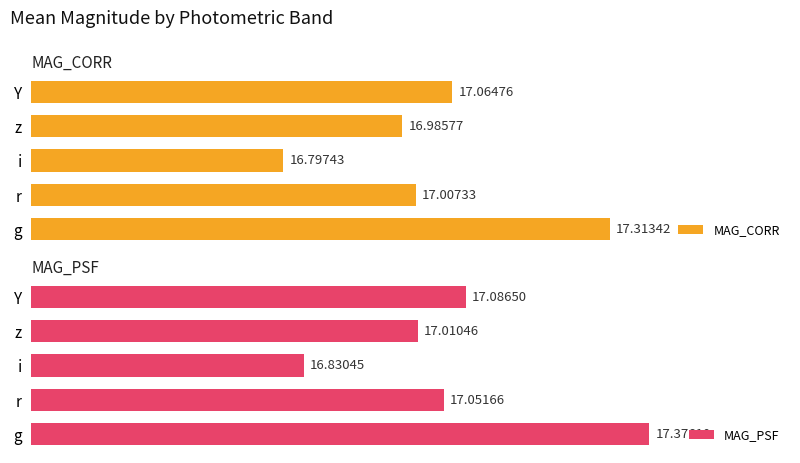

What are all the series names shown in the legend?

MAG_CORR, MAG_PSF